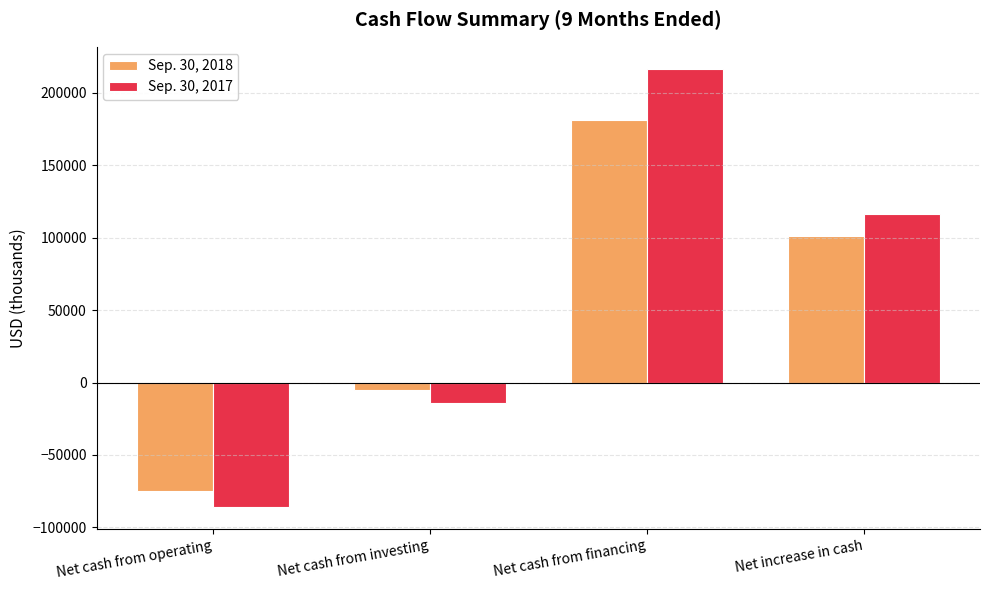

Reading left to right, list all the values displayed in this chart.

Sep. 30, 2018: Net cash from operating=-74812	Net cash from investing=-4902	Net cash from financing=181198	Net increase in cash=101484
Sep. 30, 2017: Net cash from operating=-86167	Net cash from investing=-13968	Net cash from financing=216760	Net increase in cash=116625